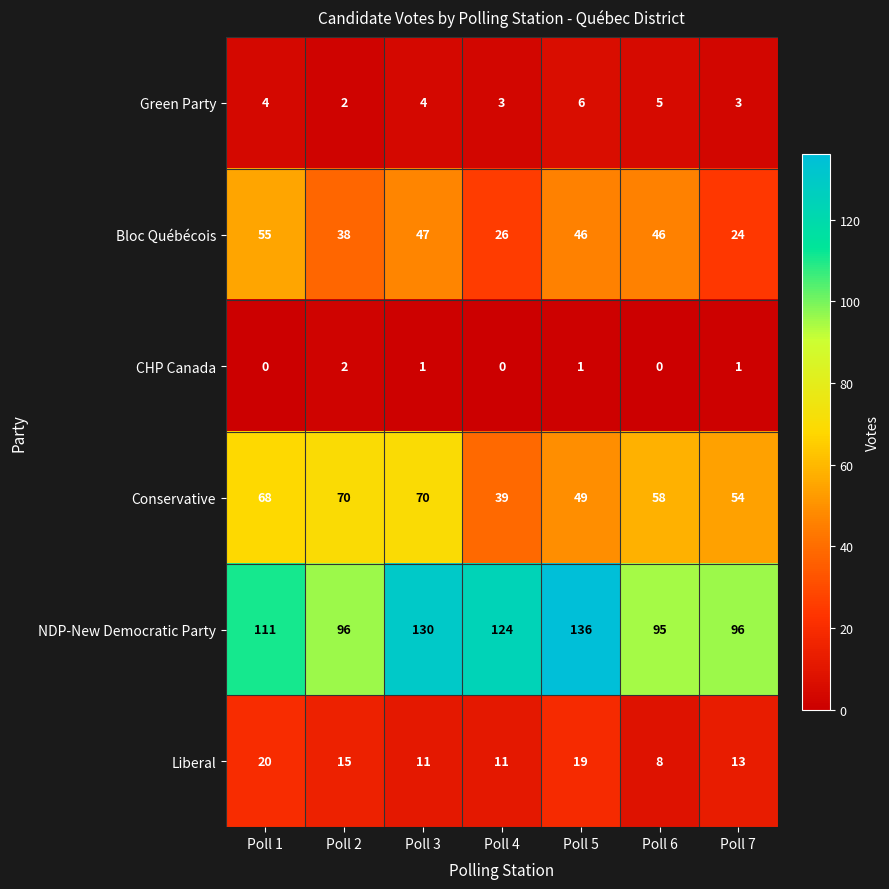

Which series has the widest spread of values?

NDP-New Democratic Party